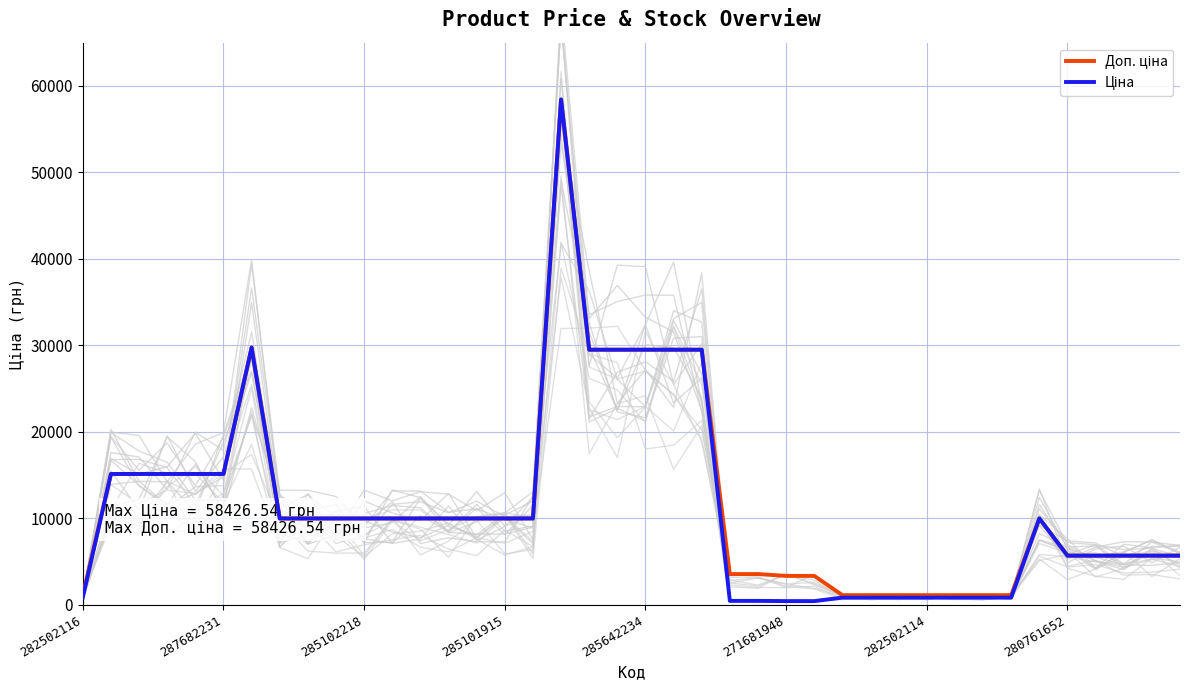

The value of Доп. ціна at 32 is 290.7. True or false?

False